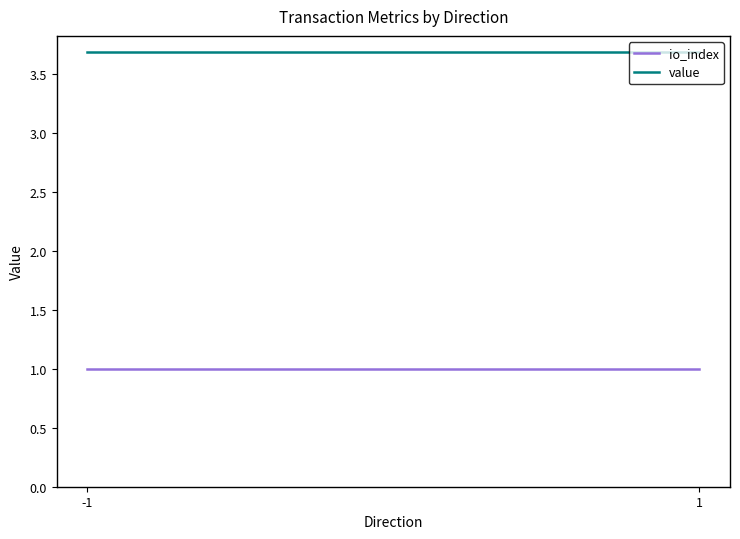

What is the value of the io_index point at the 2nd from the left?

1.0